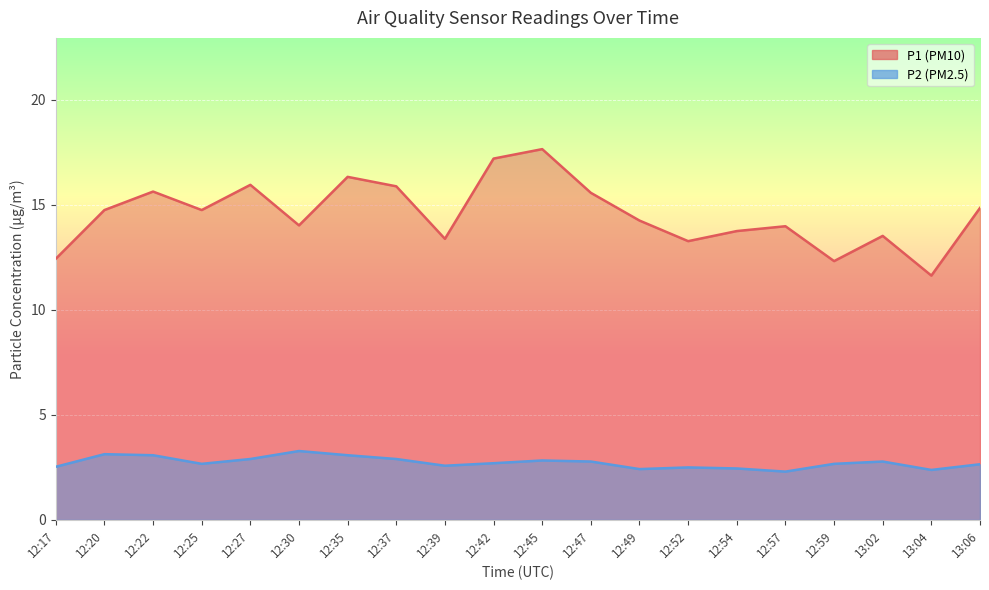

Reading right to left, transcribe all the data shown in this chart.

P1: 14.8	11.6	13.5	12.3	14.0	13.8	13.3	14.2	15.6	17.6	17.2	13.4	15.9	16.3	14.0	15.9	14.8	15.6	14.8	12.4
P2: 2.6	2.4	2.8	2.7	2.3	2.5	2.5	2.4	2.8	2.8	2.7	2.6	2.9	3.1	3.3	2.9	2.7	3.1	3.1	2.5